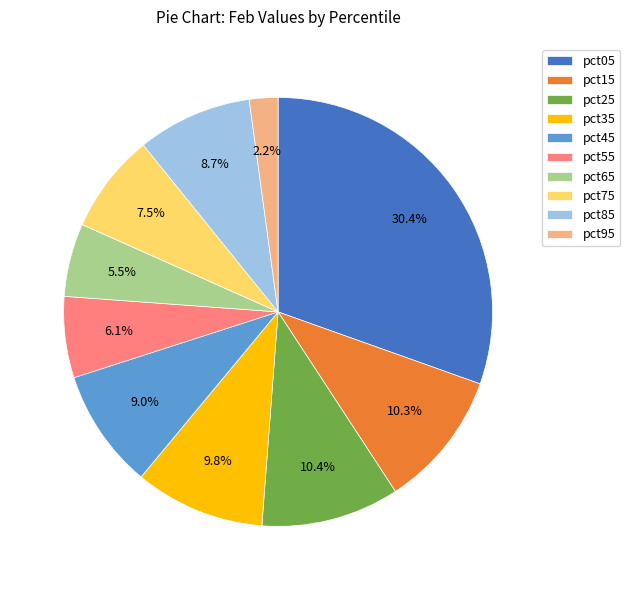

To the nearest percent, what is the difference between the pct65 and pct75 slice percentages?

2%